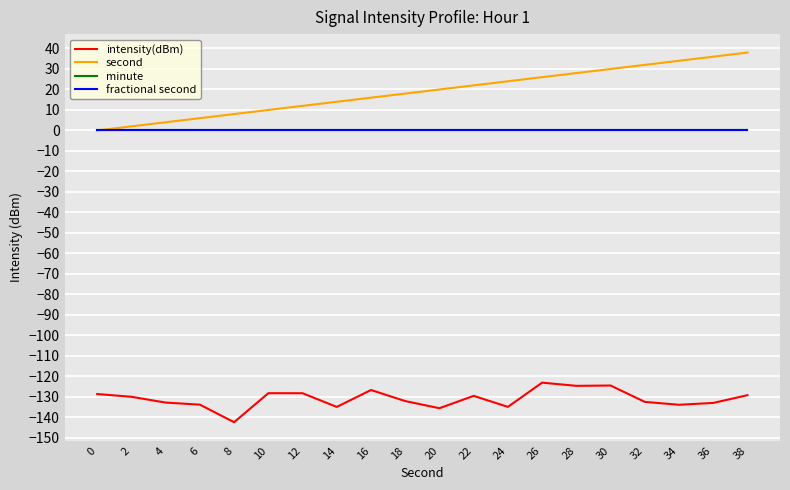

Does the chart have visible grid lines?

Yes